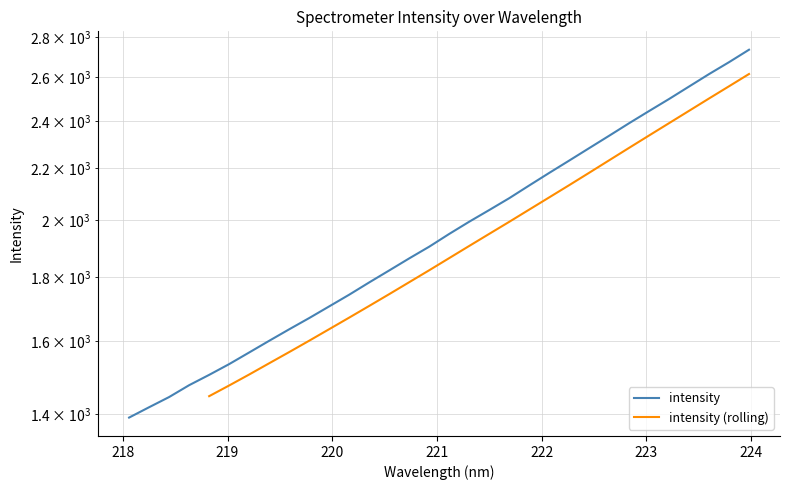

How many data points does each series have?

32